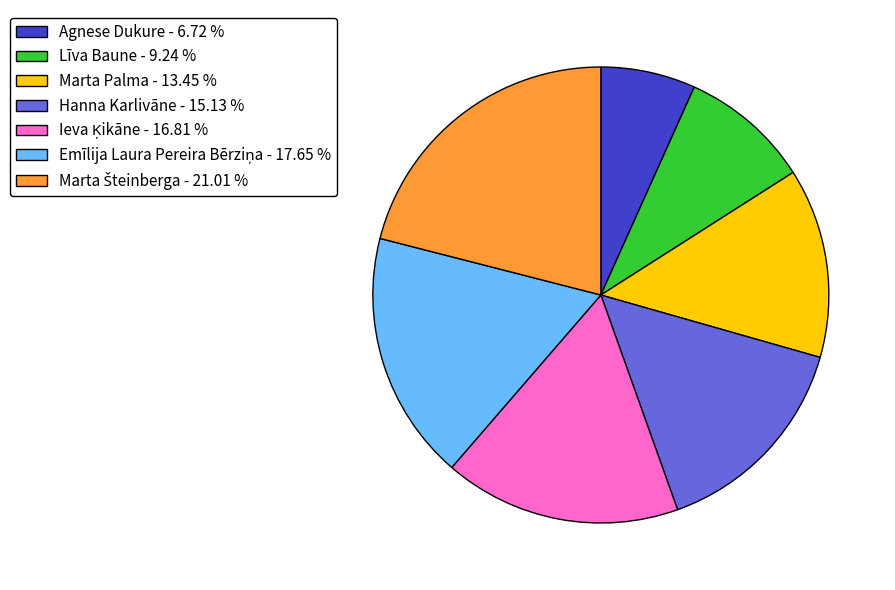

Is there a majority slice in this chart?

No